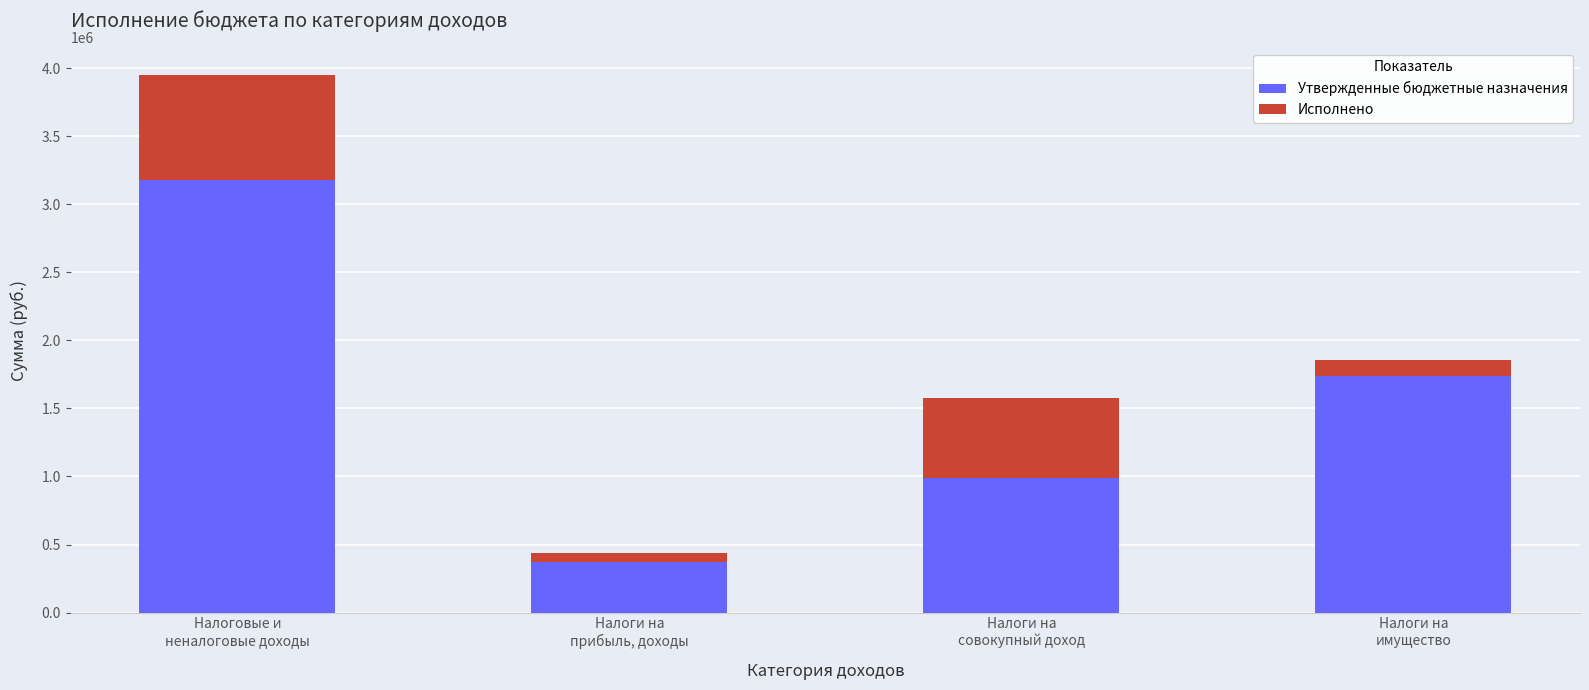

What is the lowest value of the Утвержденные бюджетные назначения series?

373200.0